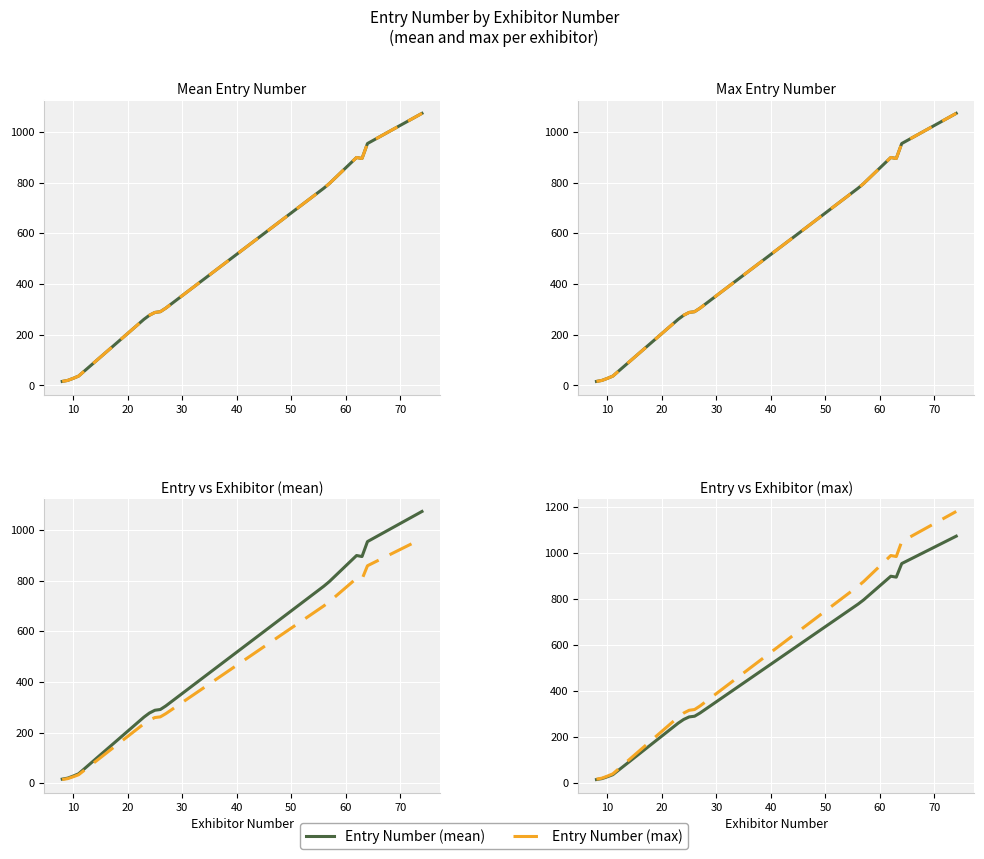

True or false: Entry Number (mean) and Entry Number (max) intersect in this chart.

False